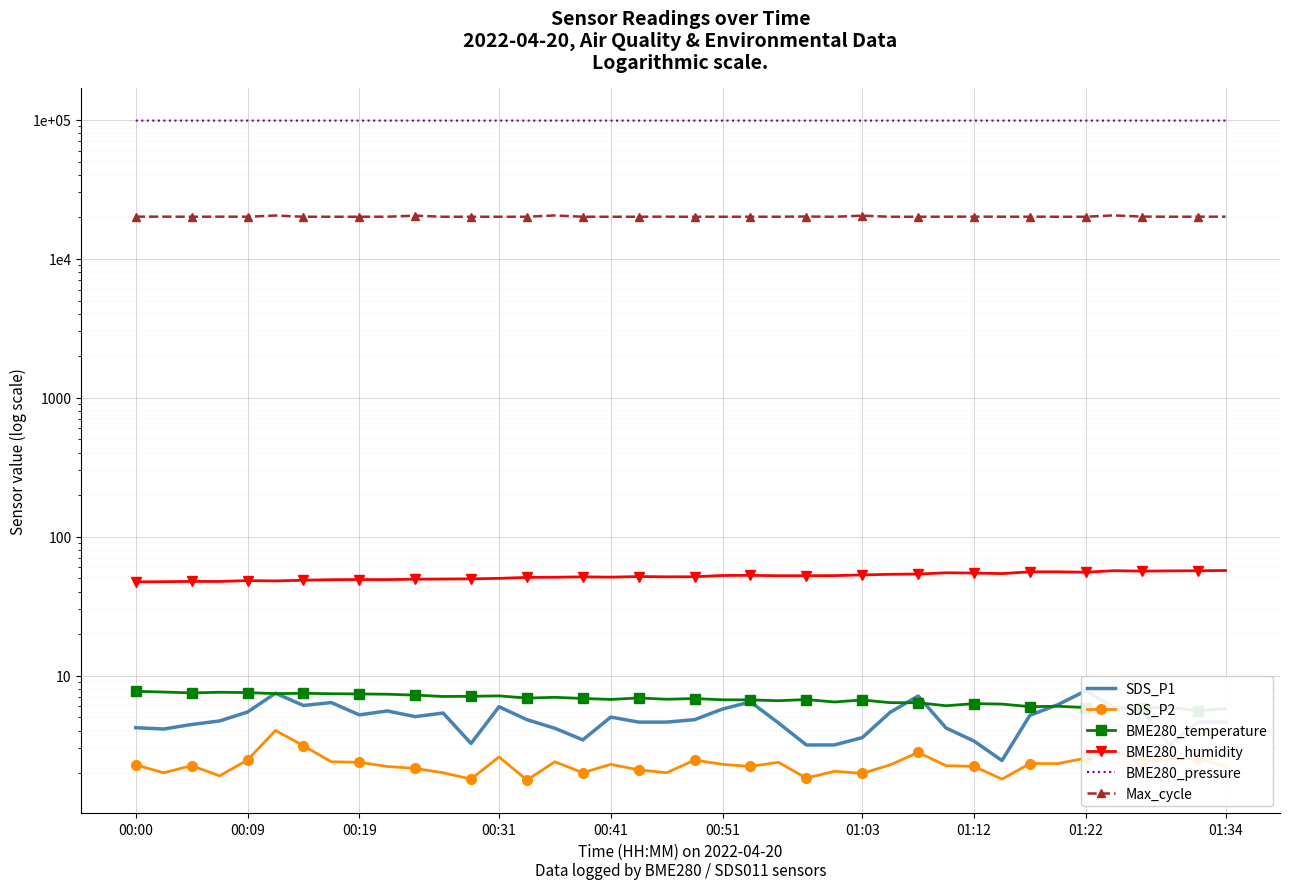

What are all the series names shown in the legend?

SDS_P1, SDS_P2, BME280_temperature, BME280_humidity, BME280_pressure, Max_cycle